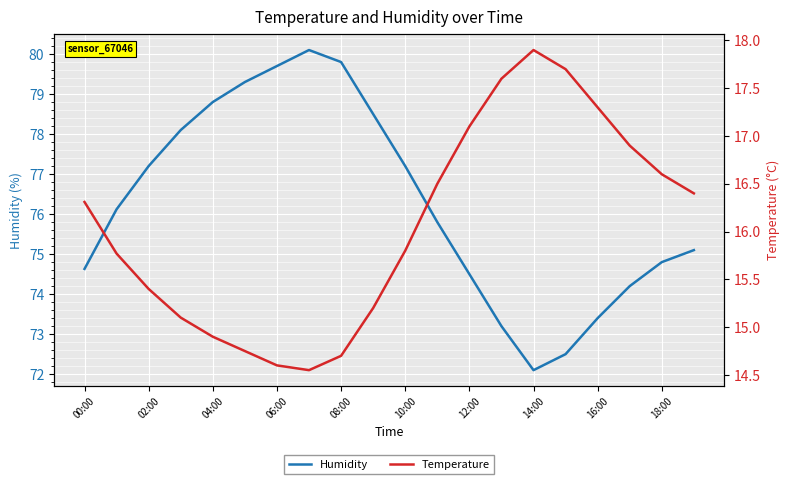

Reading left to right, list all the values displayed in this chart.

Humidity: 74.6	76.1	77.2	78.1	78.8	79.3	79.7	80.1	79.8	78.5	77.2	75.8	74.5	73.2	72.1	72.5	73.4	74.2	74.8	75.1
Temperature: 16.3	15.8	15.4	15.1	14.9	14.8	14.6	14.6	14.7	15.2	15.8	16.5	17.1	17.6	17.9	17.7	17.3	16.9	16.6	16.4